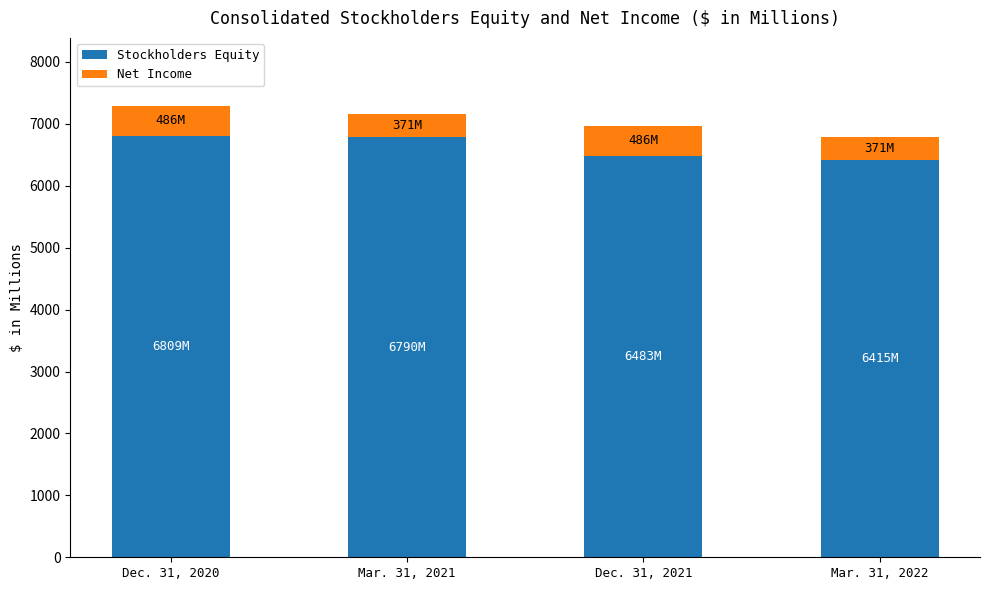

The value of Stockholders Equity at Mar. 31, 2022 is 2091. True or false?

False